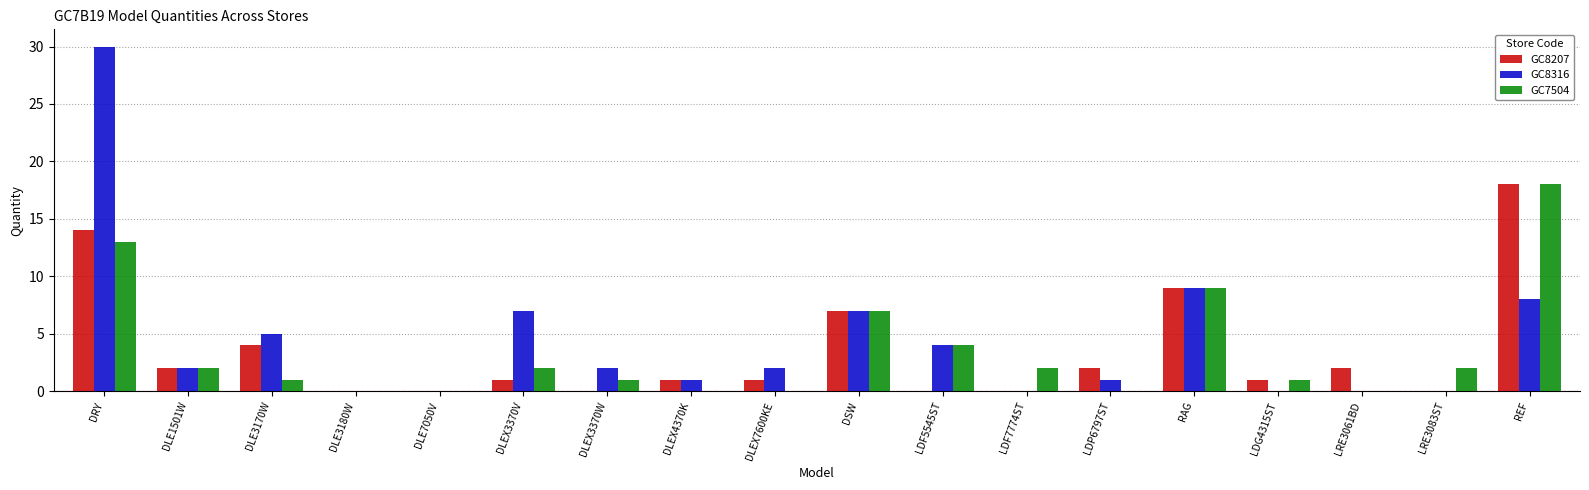

The value of GC8207 at LDF7774ST is 0. True or false?

True